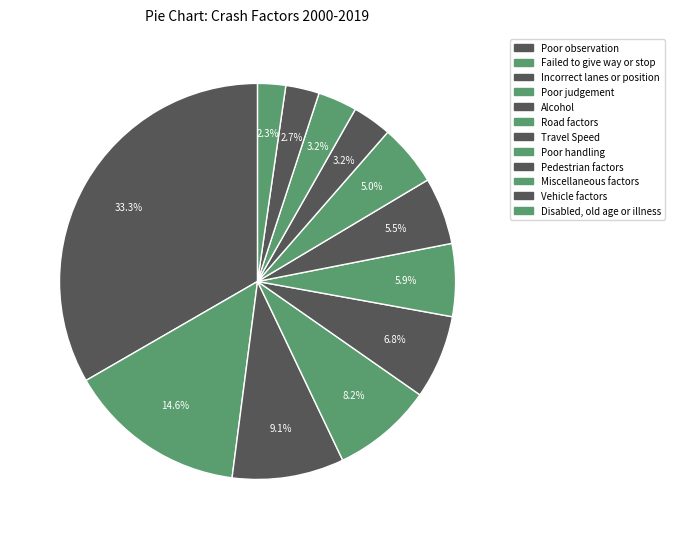

How many slices are in this pie chart?

12